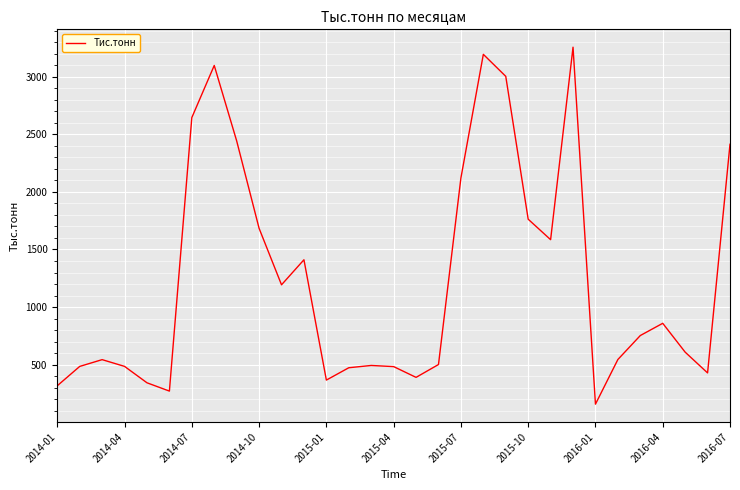

What is the difference between the maximum and minimum values?

3099.5